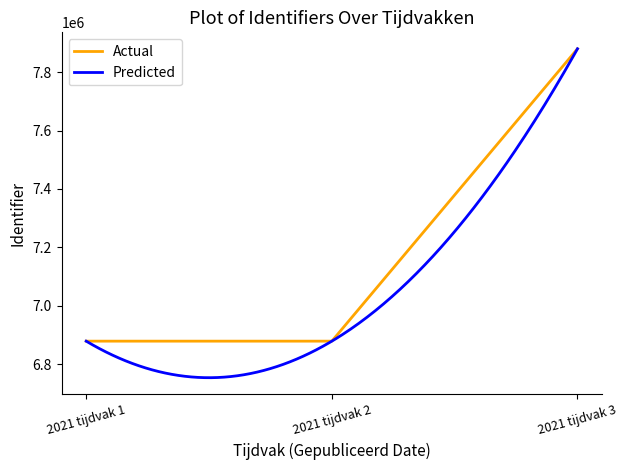

Reading right to left, extract all data points from this chart.

2021 tijdvak 3=7879879	2021 tijdvak 2=6878904	2021 tijdvak 1=6878902